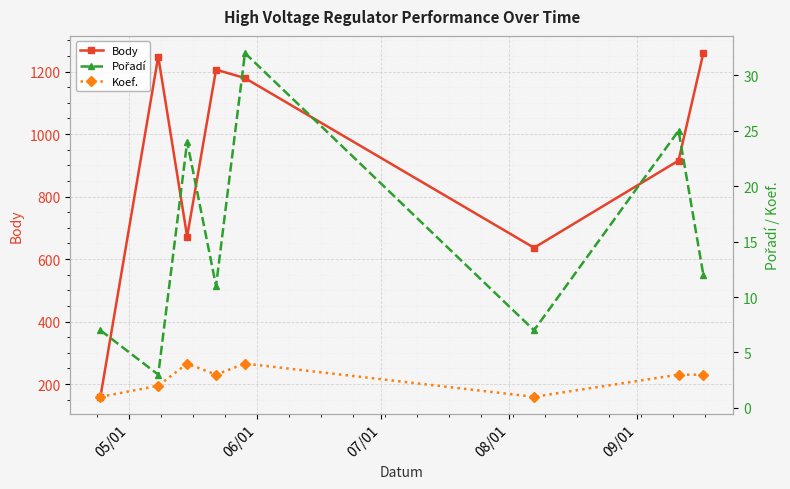

What is the difference between the highest and lowest values at 05/01?

158